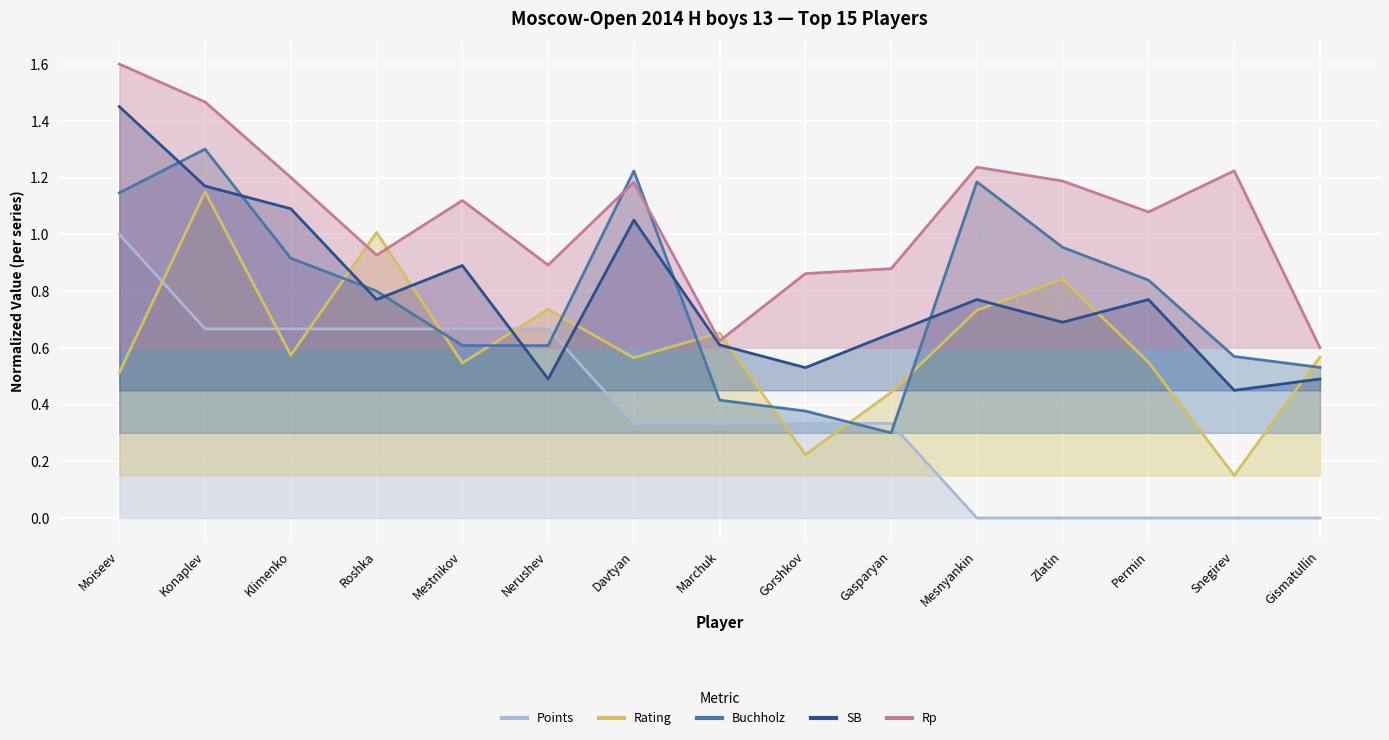

The Rp series shows 1.2 at Snegirev. True or false?

True